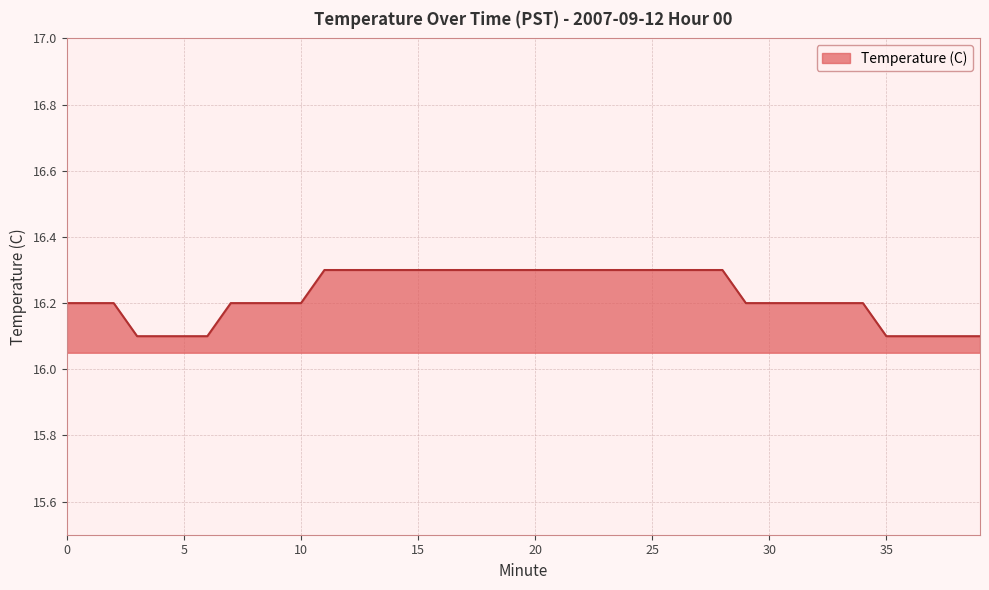

What is the maximum value shown in the chart?

16.3